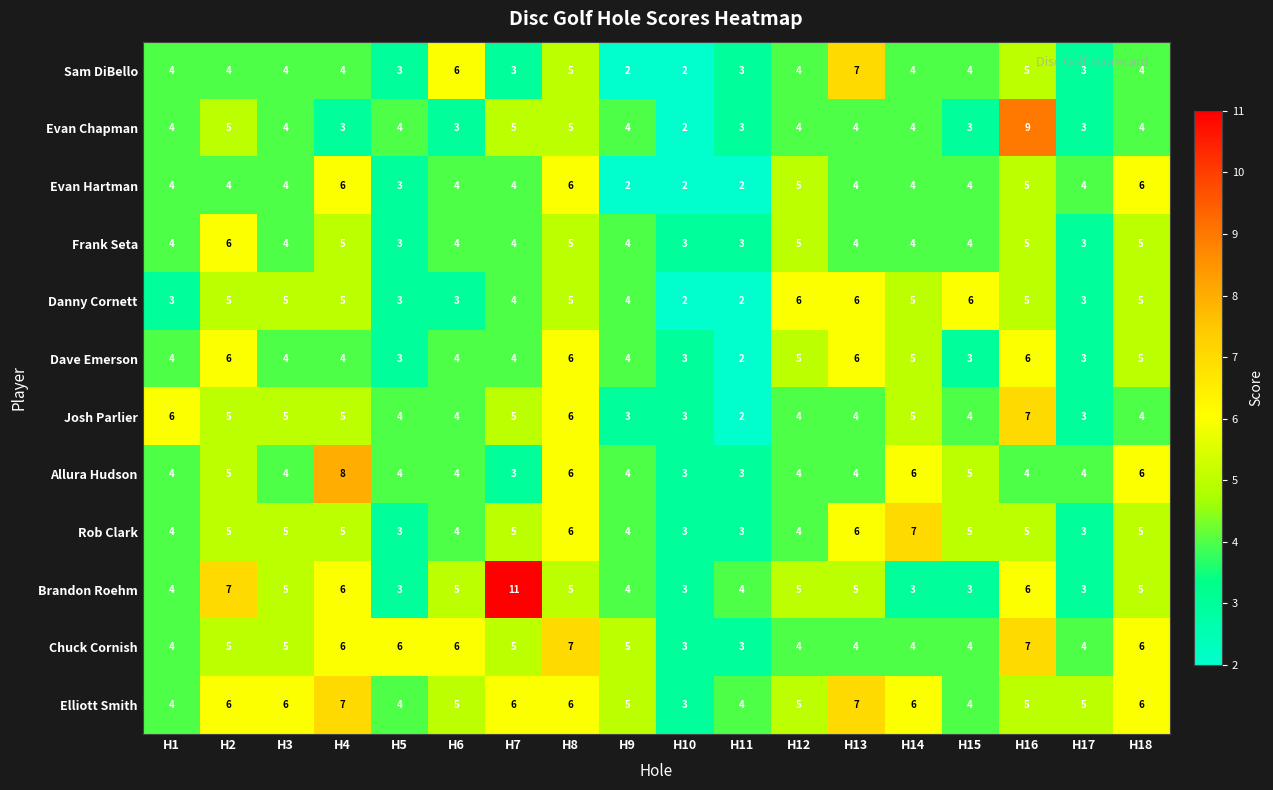

What is the total value across all series at H8?

68